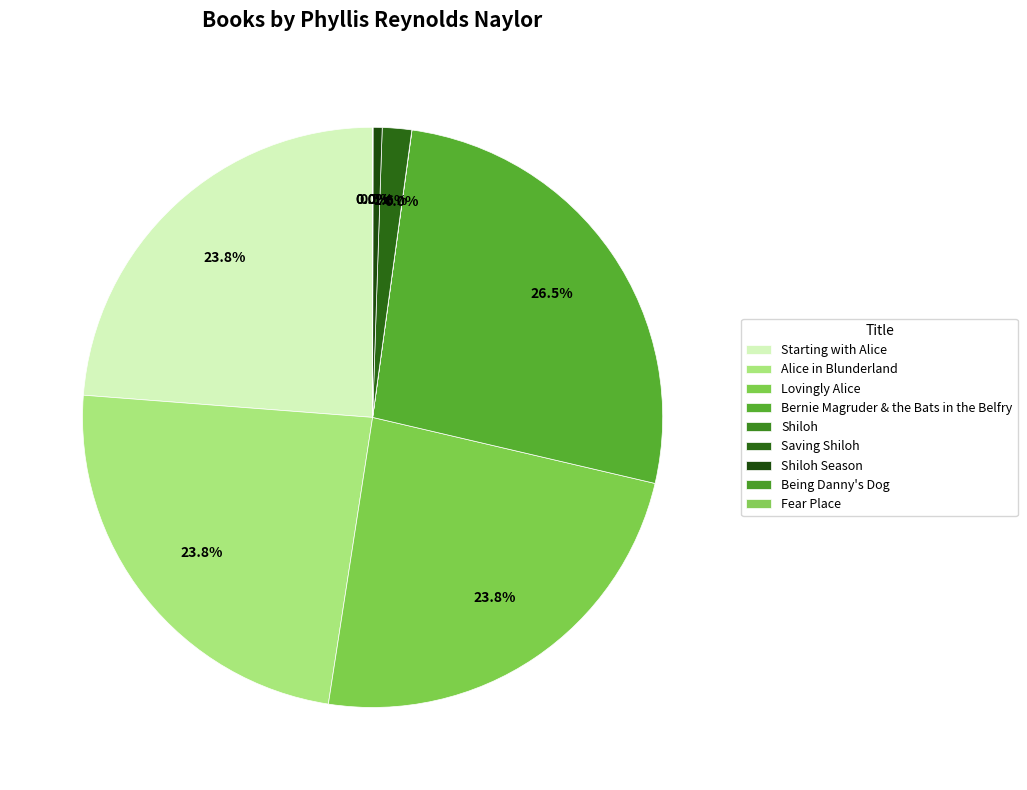

What is the change in value from Starting with Alice to Saving Shiloh?

-14639971